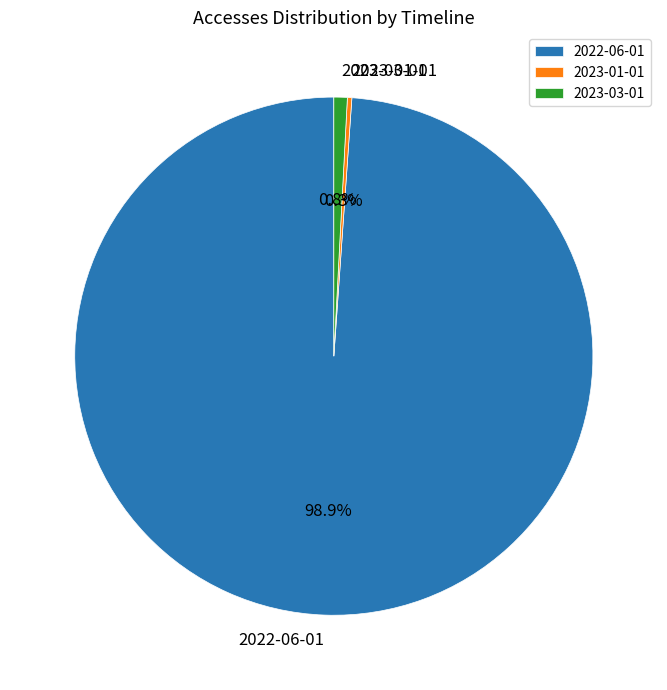

True or false: 2023-01-01 accounts for 9% of the total.

False